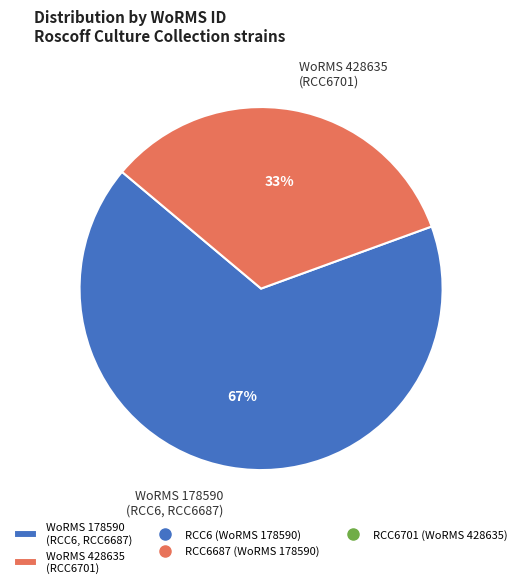

What is the majority slice?

WoRMS 178590 (RCC6, RCC6687)